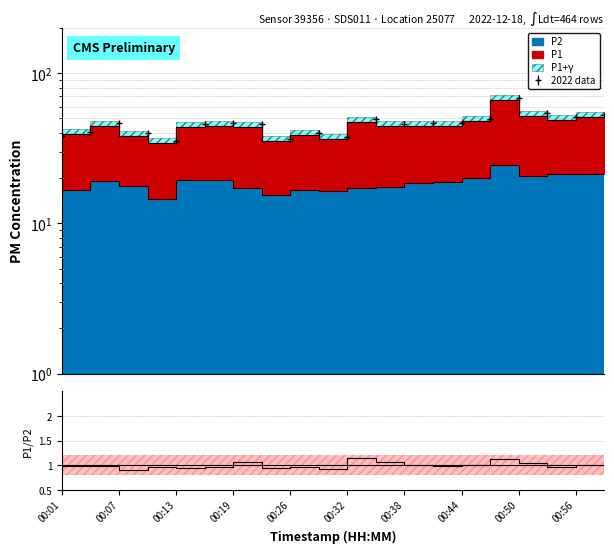

Does the chart have visible grid lines?

Yes